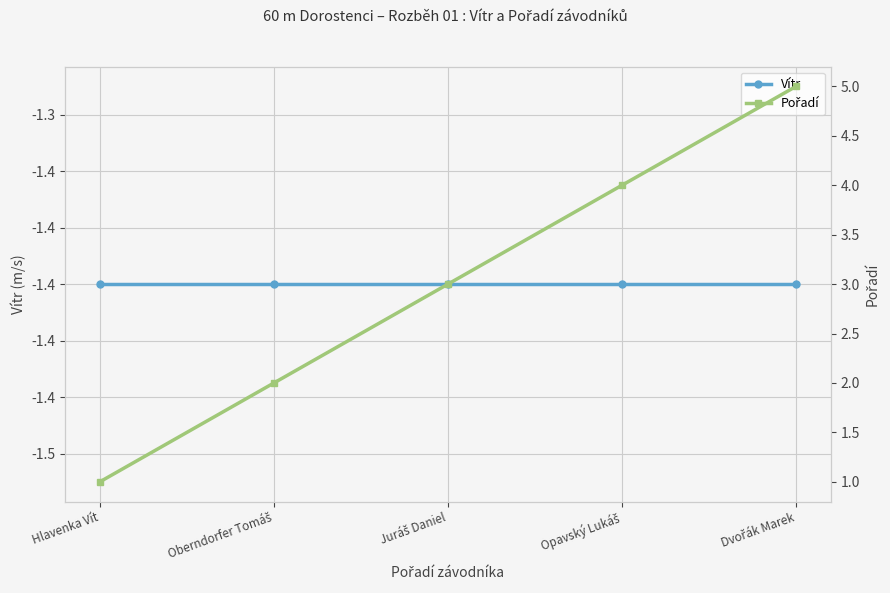

True or false: Vítr has a value of -1.4 at Opavský Lukáš.

True